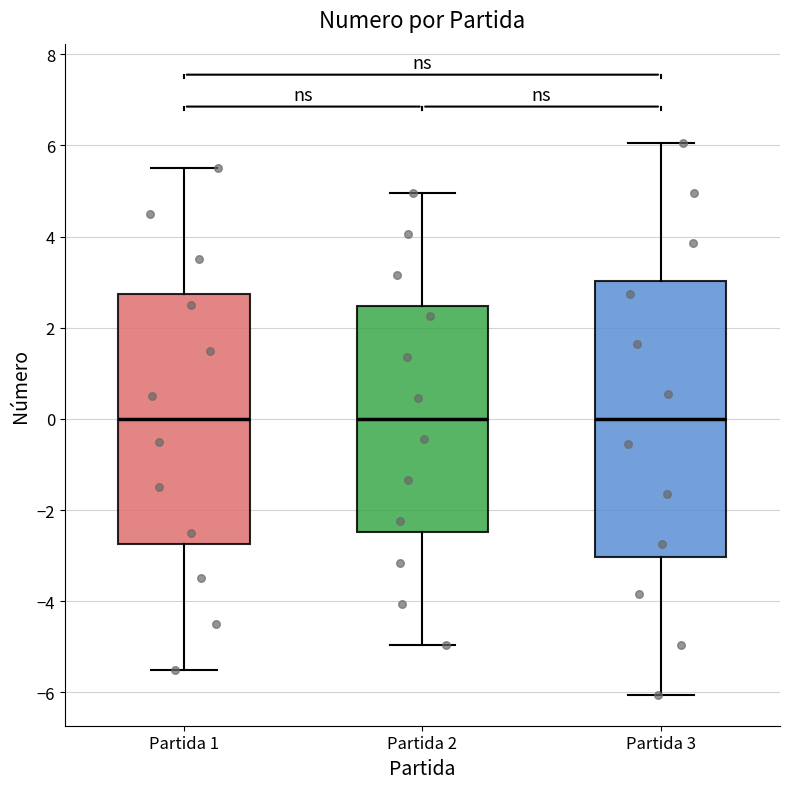

Reading left to right, read every box against the y-axis: the position of its median line, the range the box covers, and the ends of its whiskers. The values are not printed on the chart, so give them approximately, as read against the axis.

Partida 1: median 0.0, box -2.8 to 2.8, whiskers -5.4 to 5.6
Partida 2: median 0.0, box -2.4 to 2.4, whiskers -5.0 to 5.0
Partida 3: median 0.0, box -3.0 to 3.0, whiskers -6.0 to 6.0